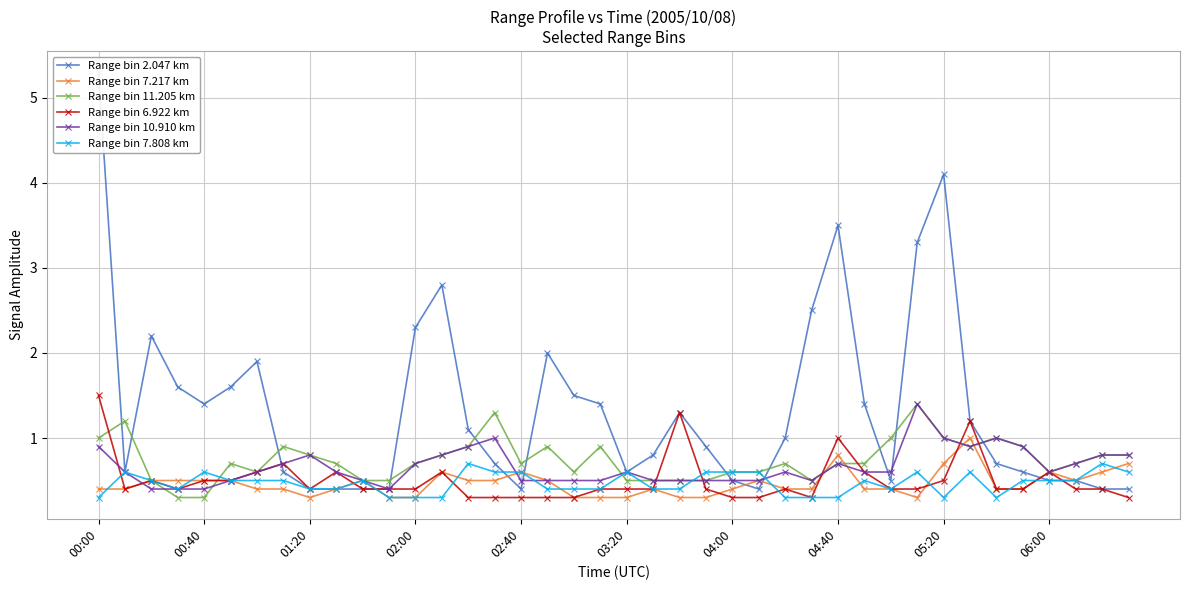

Rank the series by their maximum value, from lowest to highest.

Range bin 7.808 km, Range bin 7.217 km, Range bin 11.205 km, Range bin 10.910 km, Range bin 6.922 km, Range bin 2.047 km